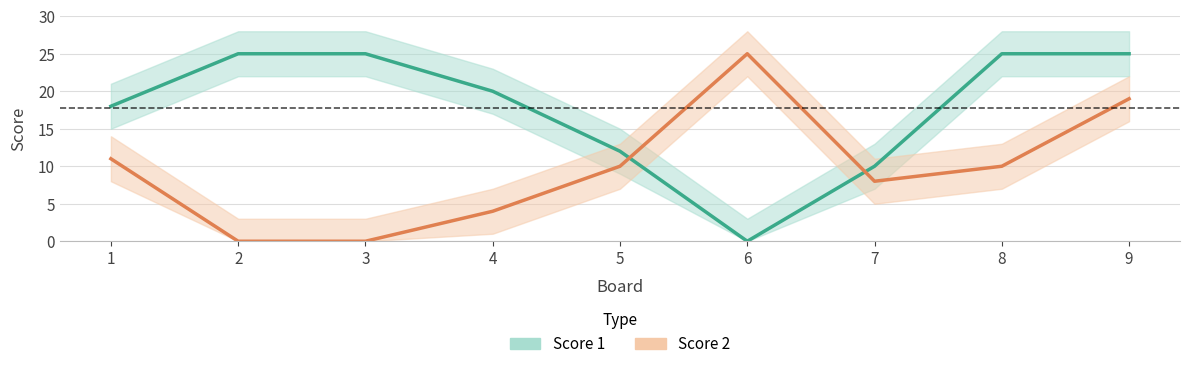

What is the difference between the highest and lowest values at 7?

2